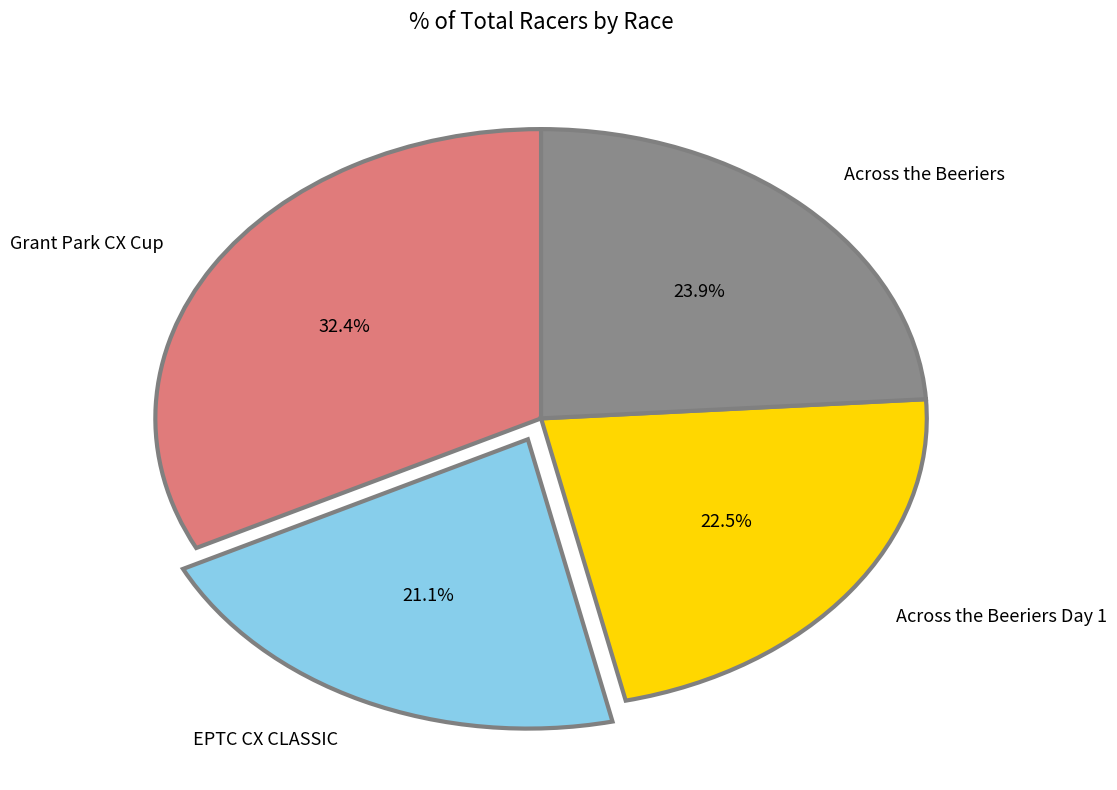

To the nearest percent, what percentage of the pie is Grant Park CX Cup?

32%